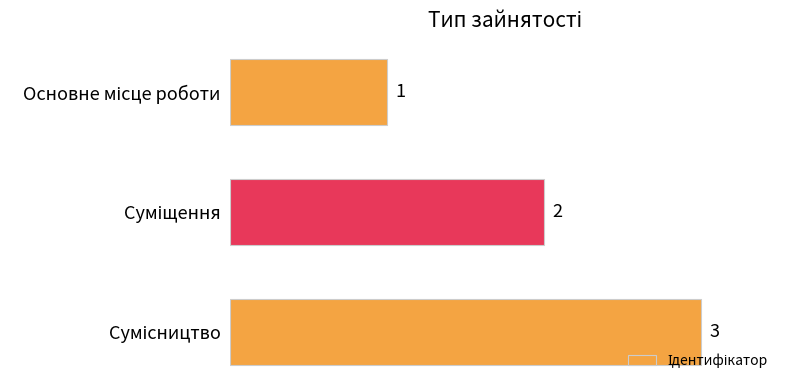

What is the minimum value shown in the chart?

1